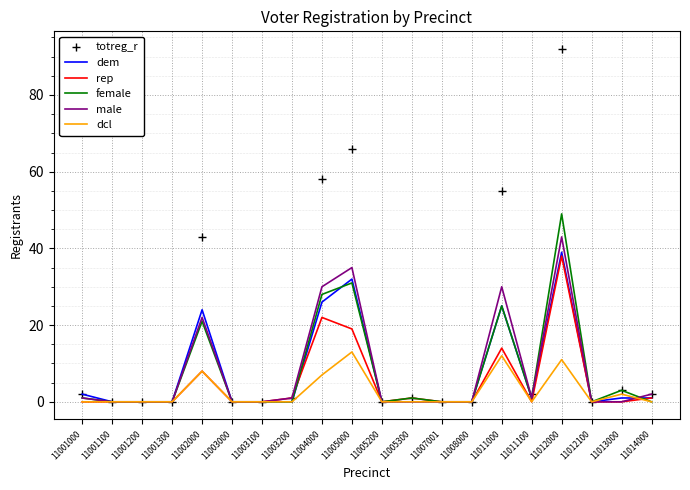

What is the sum of the dem values at 11005200 and 11014000?

1